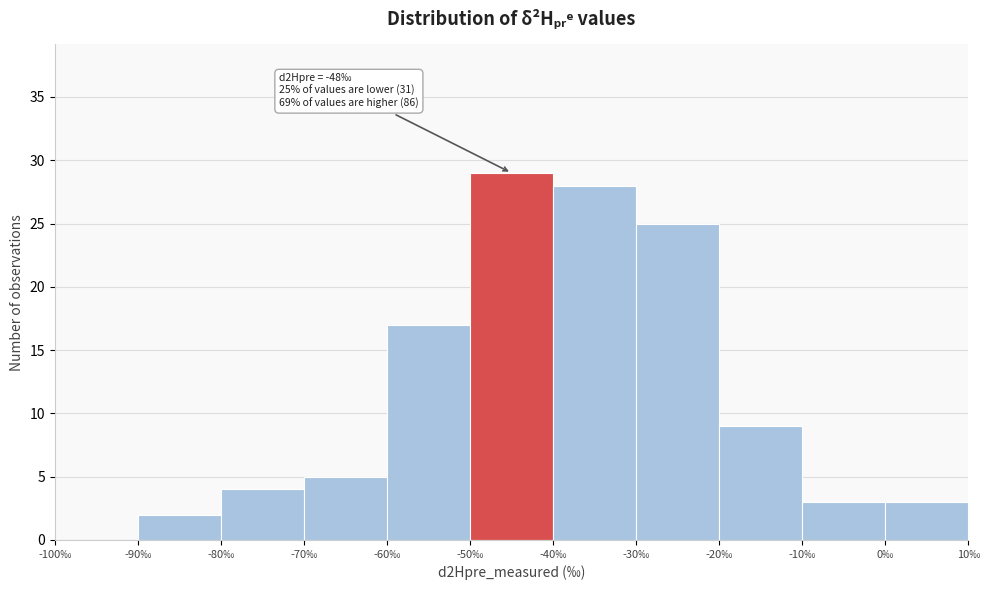

Over which range of the x-axis is the bar tallest?

-50 to -40